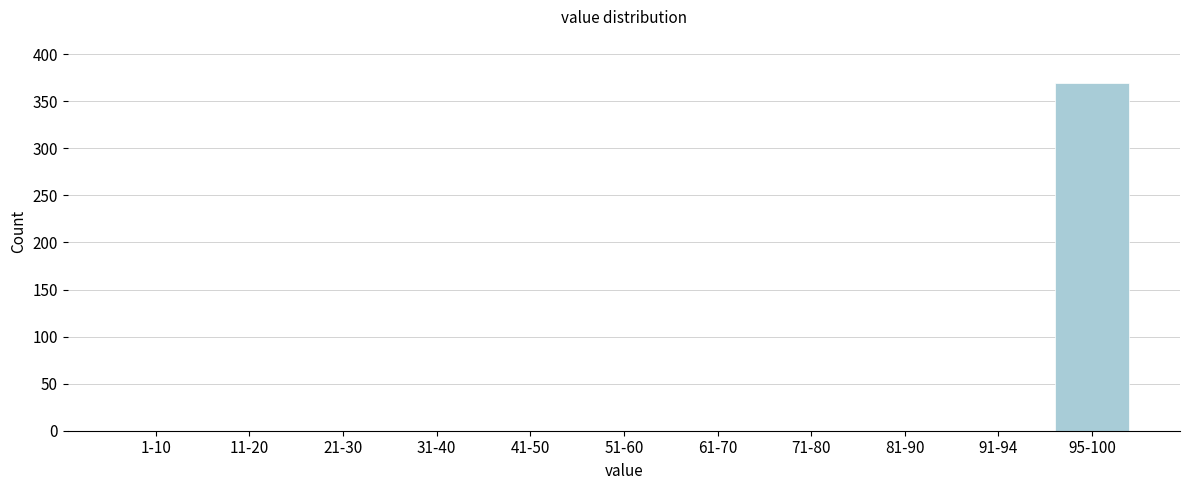

Reading left to right, extract all data points from this chart.

1-10=0	11-20=0	21-30=0	31-40=0	41-50=0	51-60=0	61-70=0	71-80=0	81-90=0	91-94=0	95-100=369